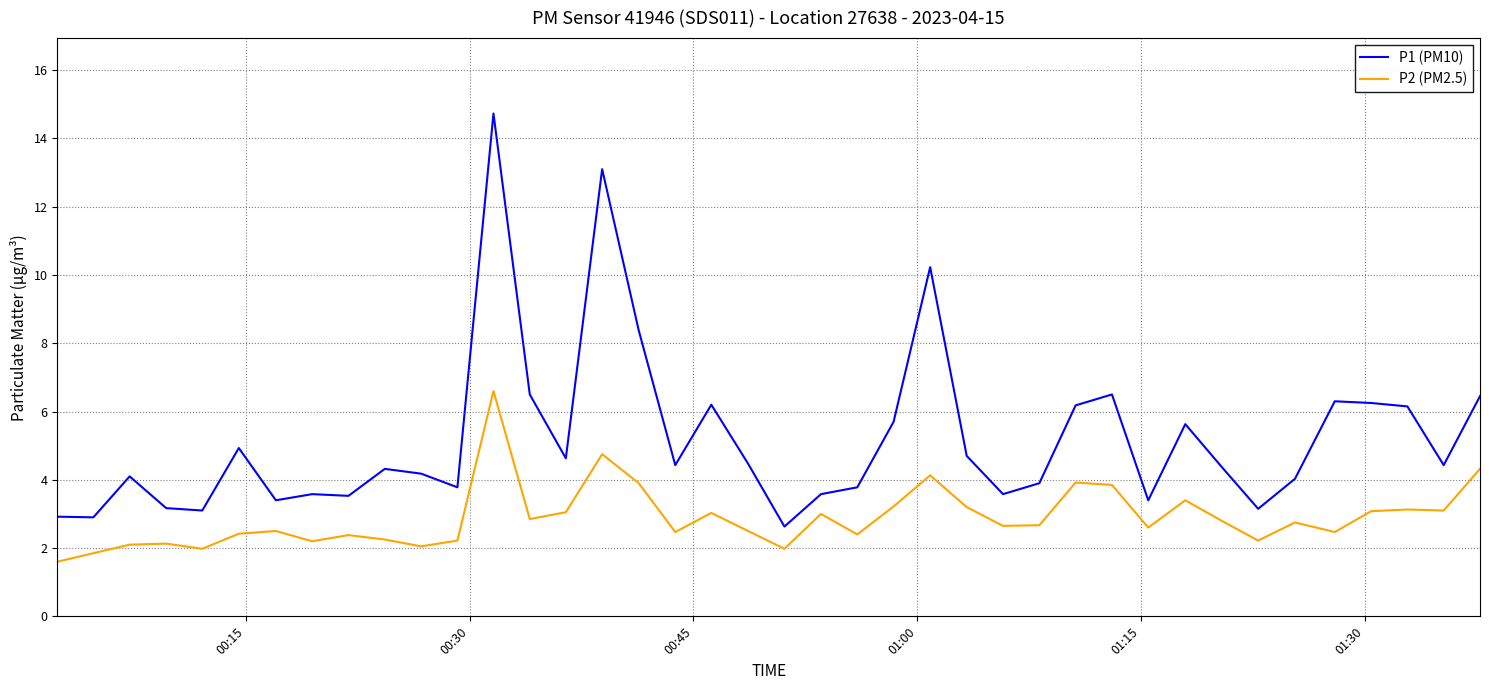

Which series has the largest range (max minus min)?

P1 (PM10)